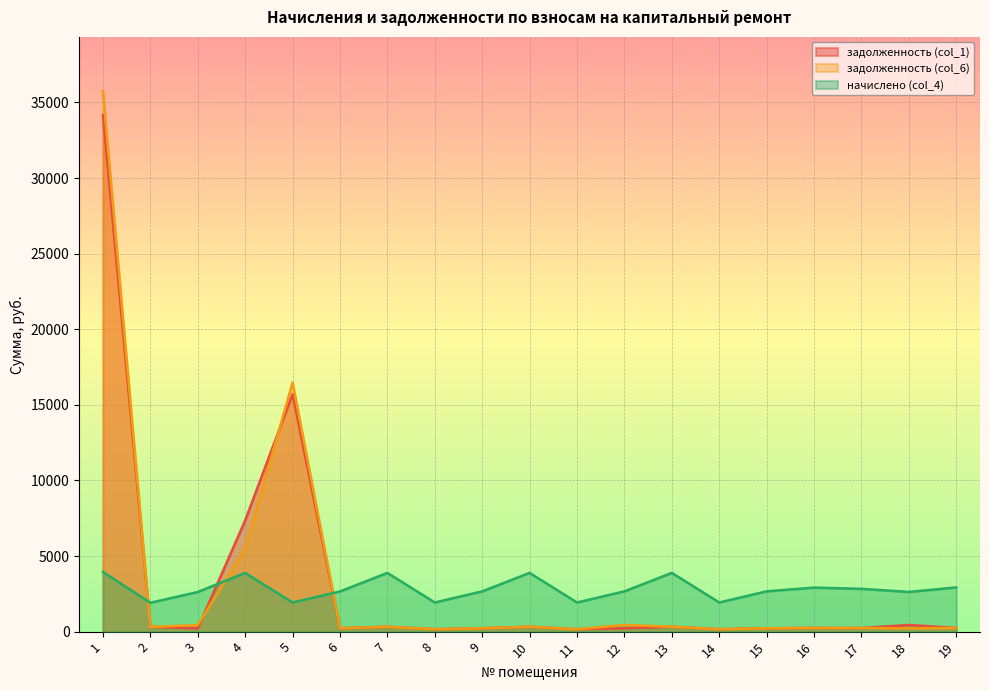

What are all the series names shown in the legend?

задолженность (col_1), задолженность (col_6), начислено (col_4)